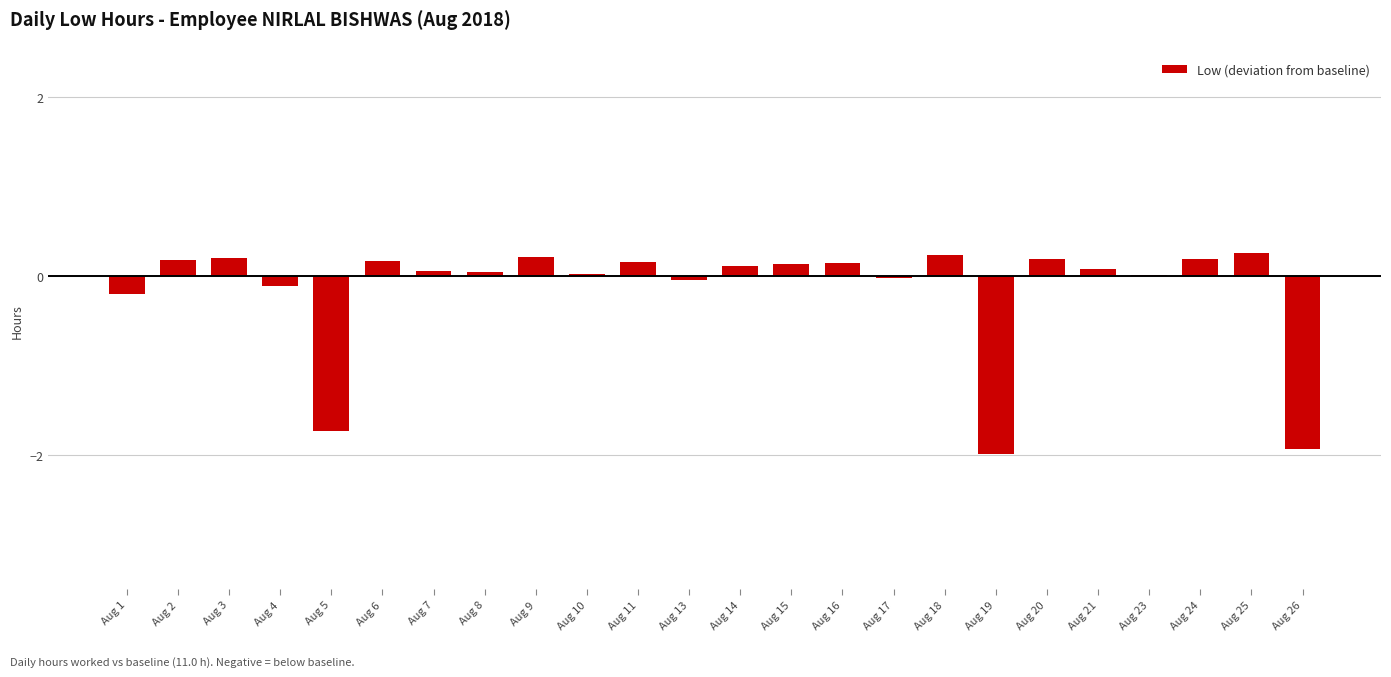

What is the change in value from Aug 20 to Aug 26?

-2.1